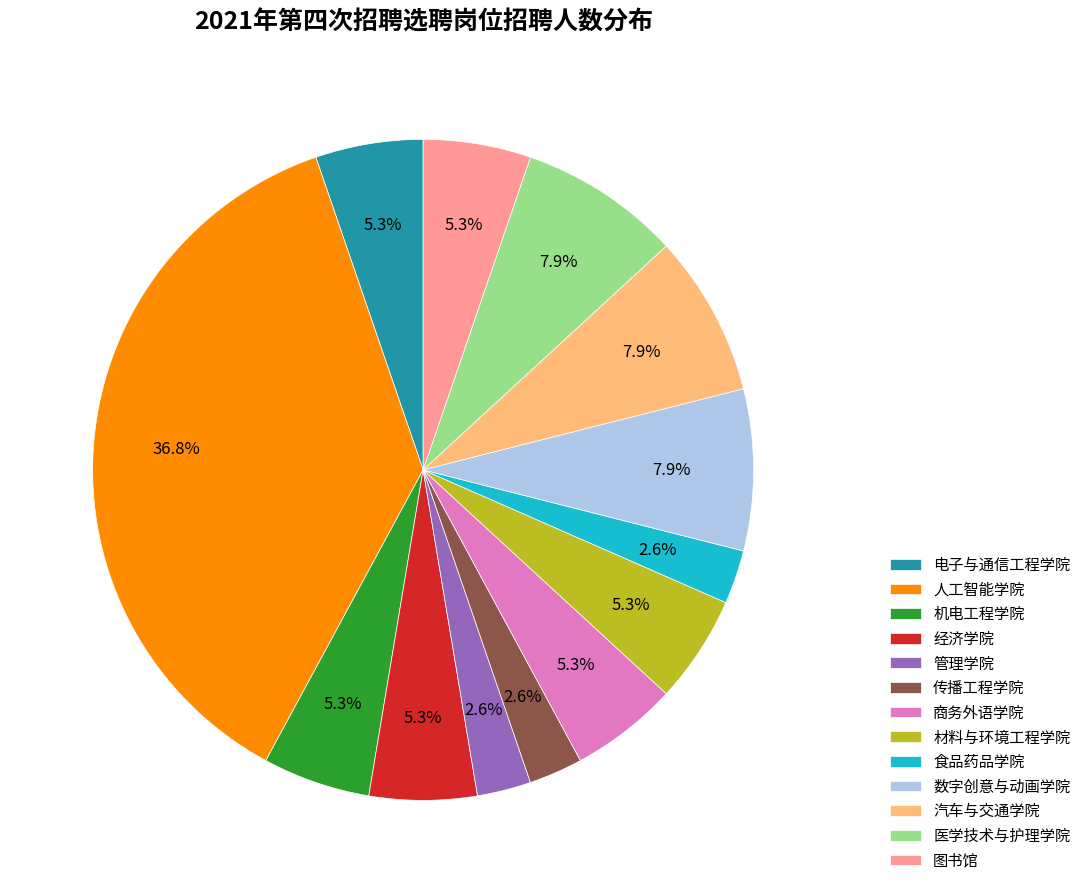

How much of the chart is everything except 电子与通信工程学院?

94.7%